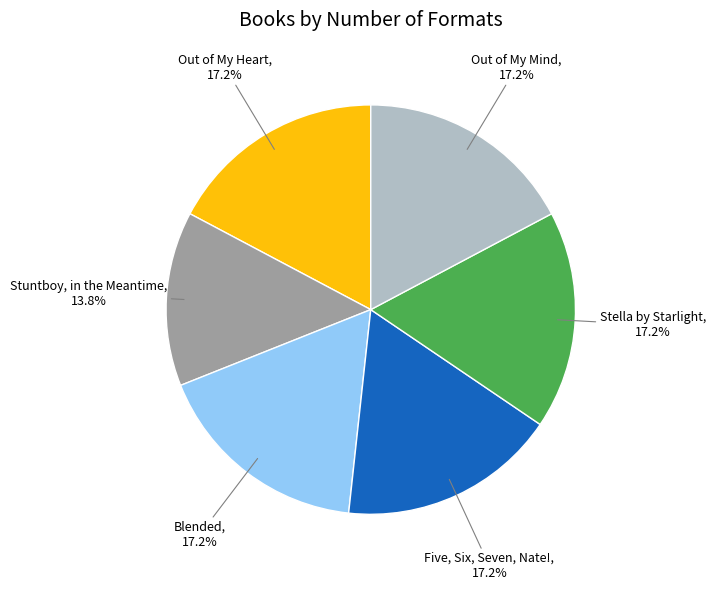

Is there any slice that represents more than half of the pie?

No